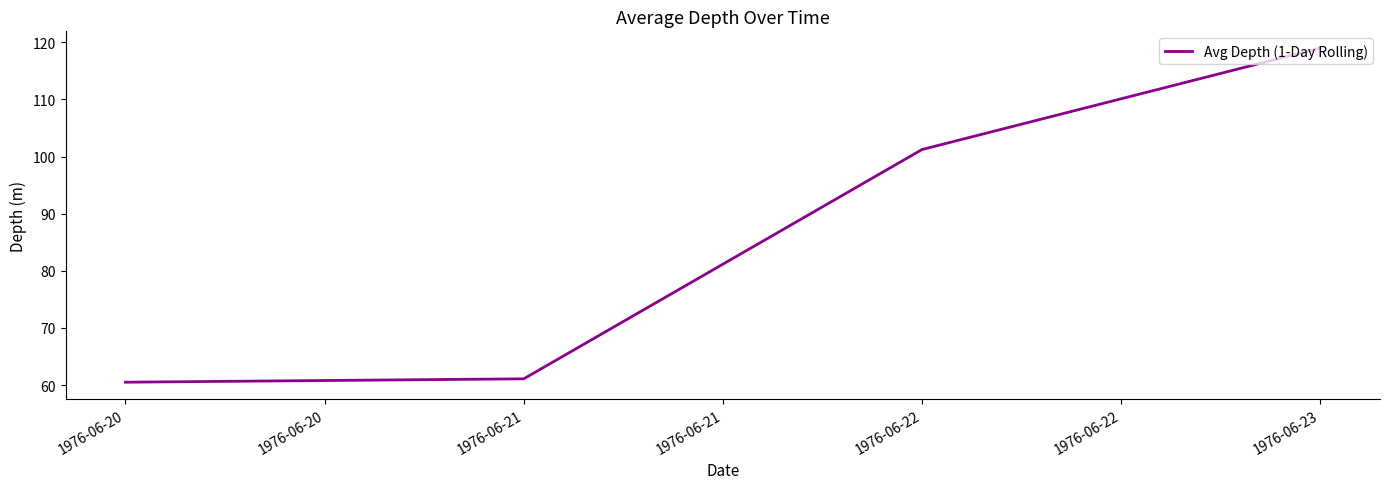

What value does the data have at 1976-06-20?

60.5